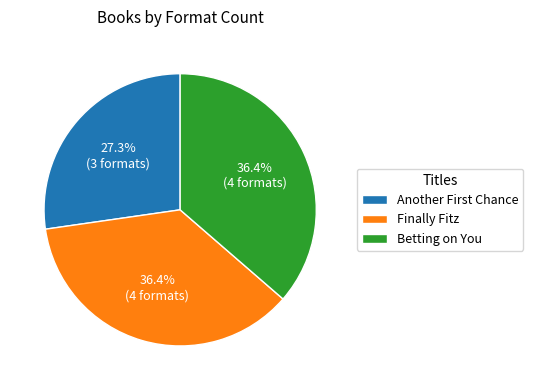

What is the ratio of the value at Betting on You to the value at Finally Fitz?

1.0